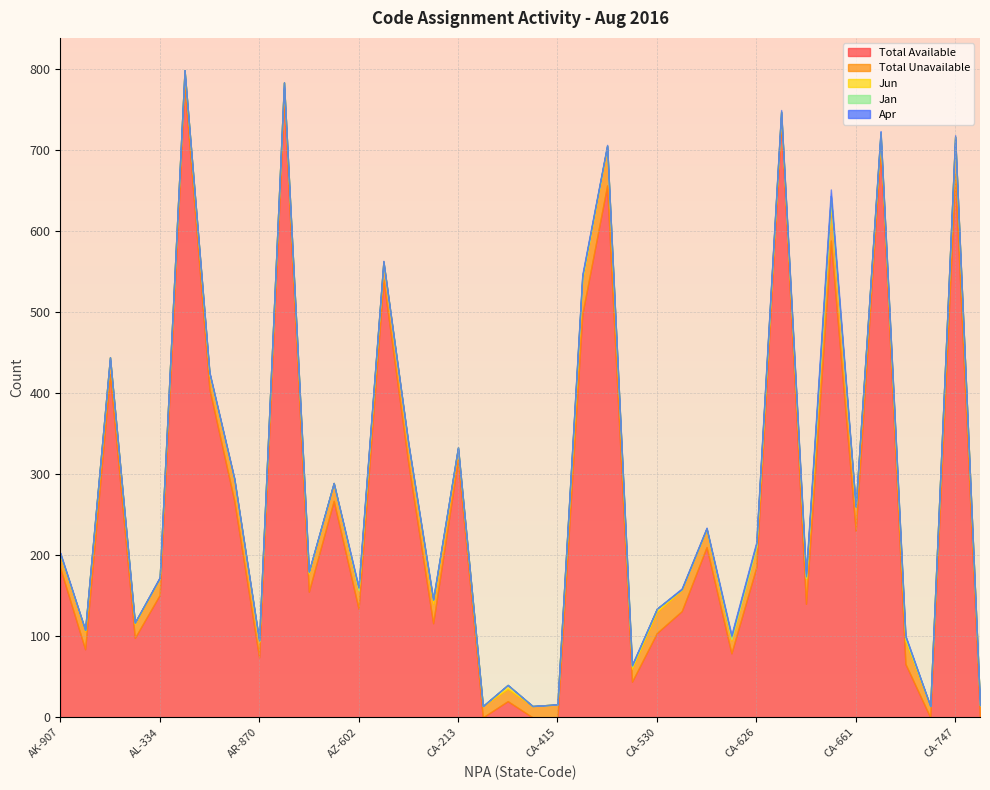

True or false: Total Unavailable has a value of 13 at AZ-520.

False